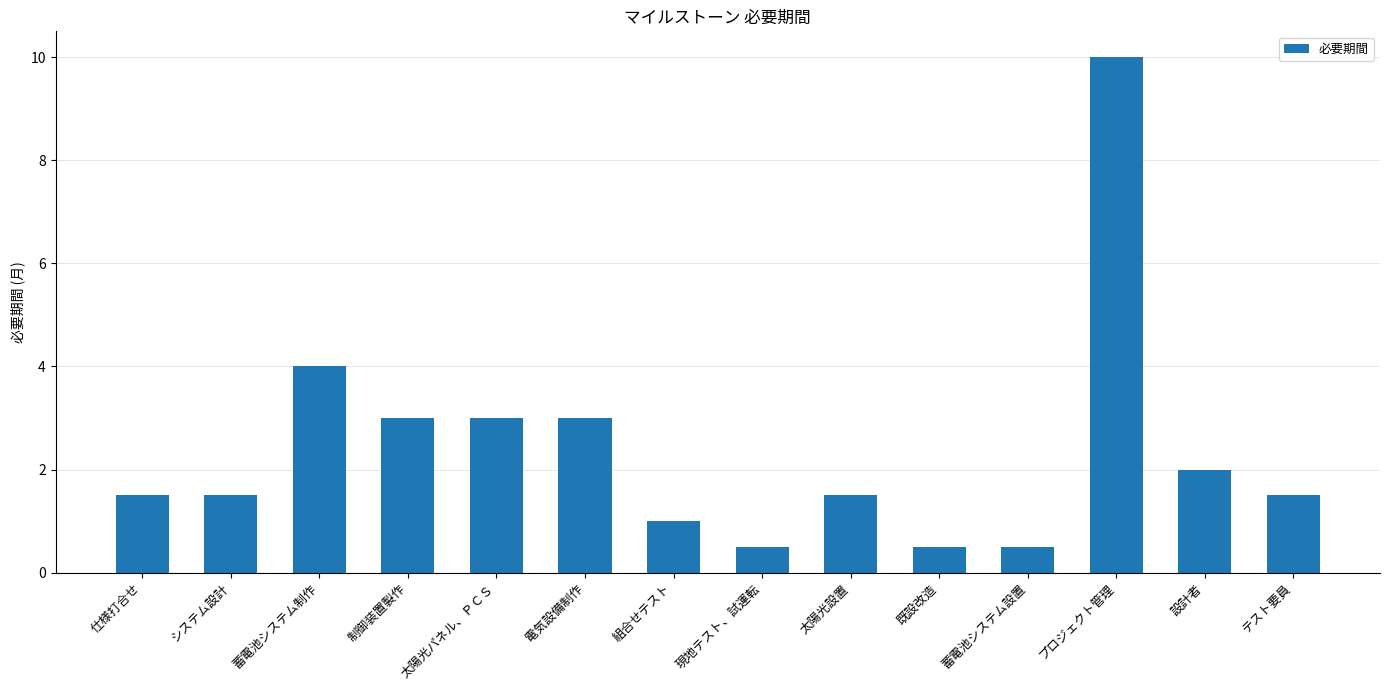

The chart shows a value of 0.3 at 太陽光設置. True or false?

False